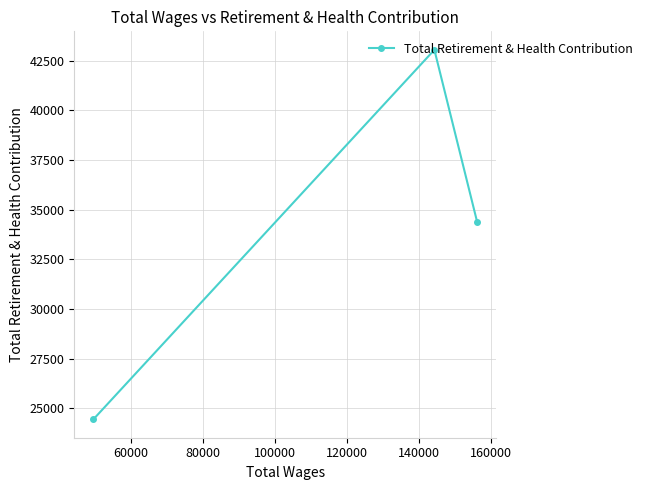

What is the value of the 3rd point from the left?

34376